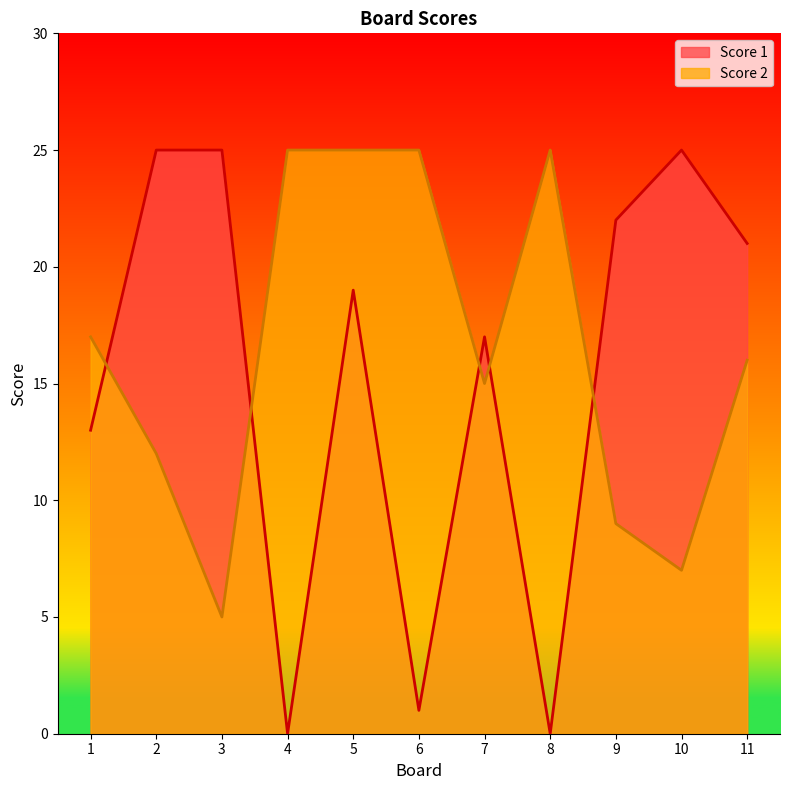

What are all the series names shown in the legend?

Score 1, Score 2